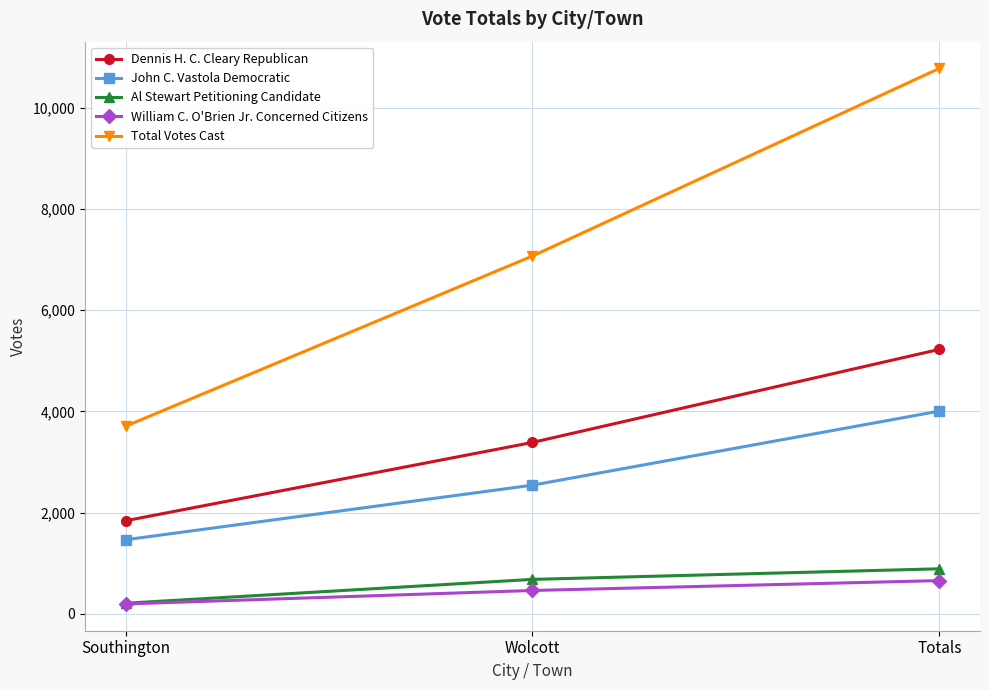

At which label is William C. O'Brien Jr. Concerned Citizens closest to 425?

Wolcott